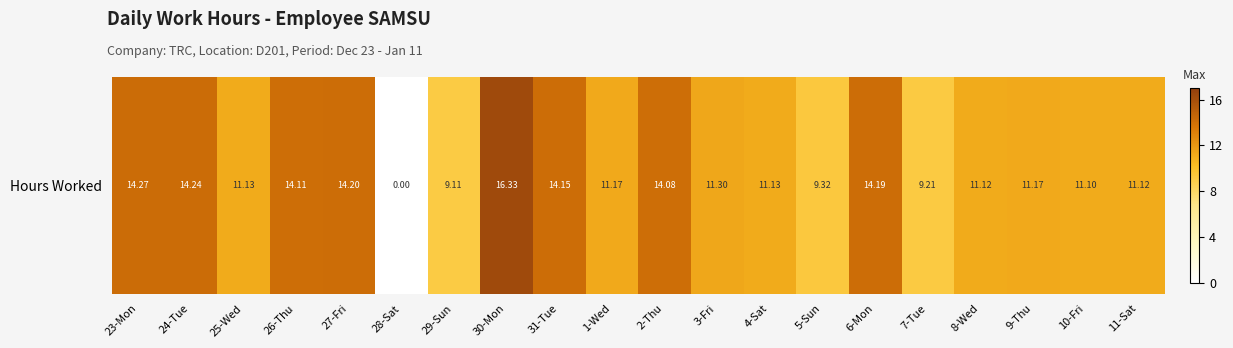

Reading left to right, transcribe all the data shown in this chart.

23-Mon=14.3	24-Tue=14.2	25-Wed=11.1	26-Thu=14.1	27-Fri=14.2	28-Sat=0.0	29-Sun=9.1	30-Mon=16.3	31-Tue=14.2	1-Wed=11.2	2-Thu=14.1	3-Fri=11.3	4-Sat=11.1	5-Sun=9.3	6-Mon=14.2	7-Tue=9.2	8-Wed=11.1	9-Thu=11.2	10-Fri=11.1	11-Sat=11.1